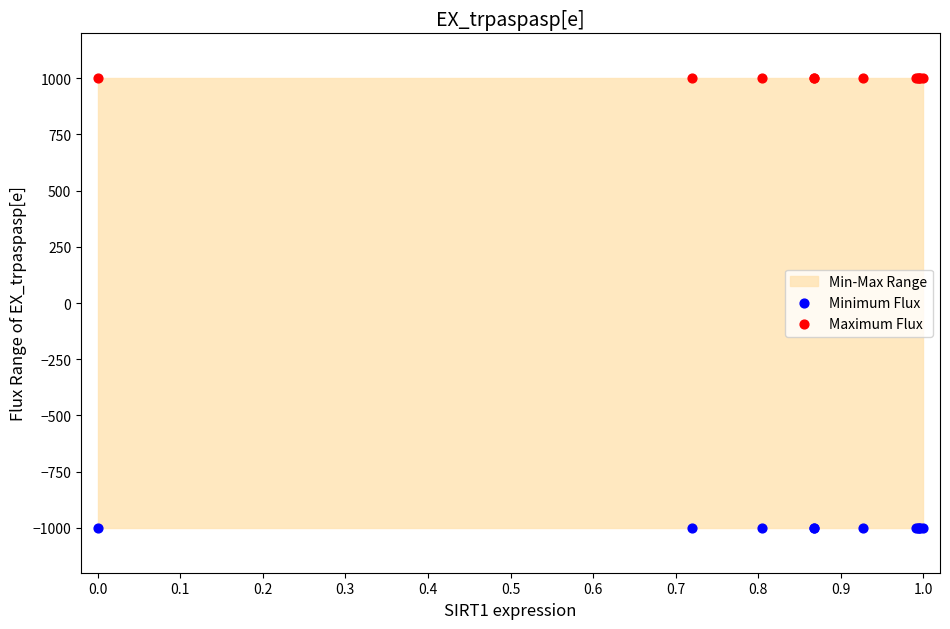

Which series reaches the maximum Y coordinate?

Maximum Flux